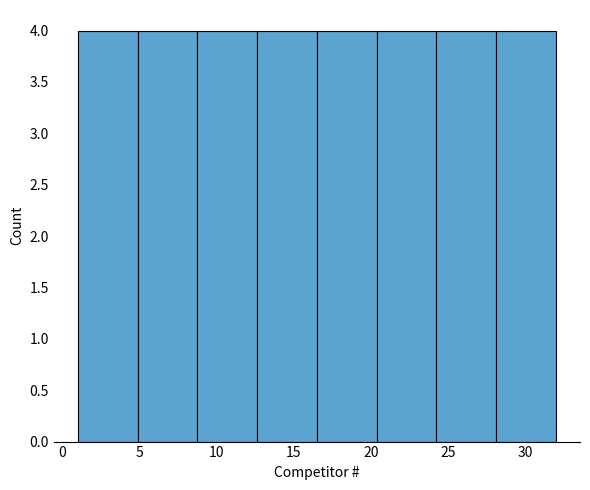

Reading left to right, transcribe this chart: for each bar, give the range it covers on the x-axis and its height. Neither the bar edges nor the heights are printed on the chart, so give them approximately, as read against the axes.

1.0 to 5.0: 4
5.0 to 9.0: 4
9.0 to 12.5: 4
12.5 to 16.5: 4
16.5 to 20.5: 4
20.5 to 24.5: 4
24.5 to 28.0: 4
28.0 to 32.0: 4